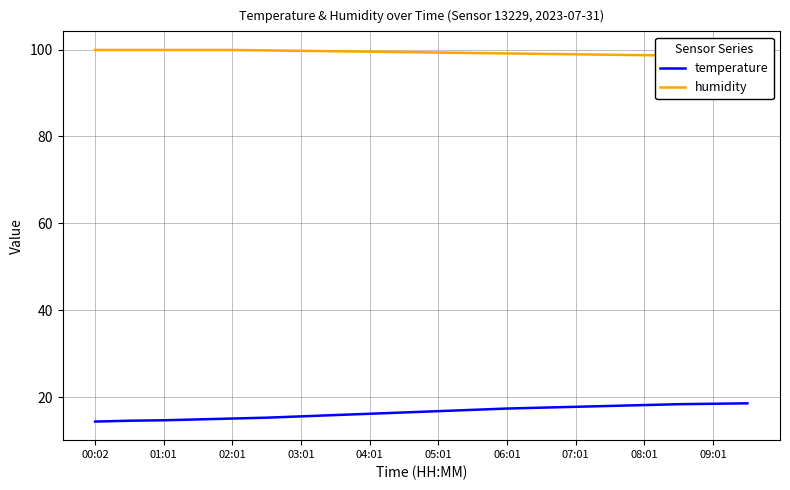

Which series has the largest total across all categories?

humidity